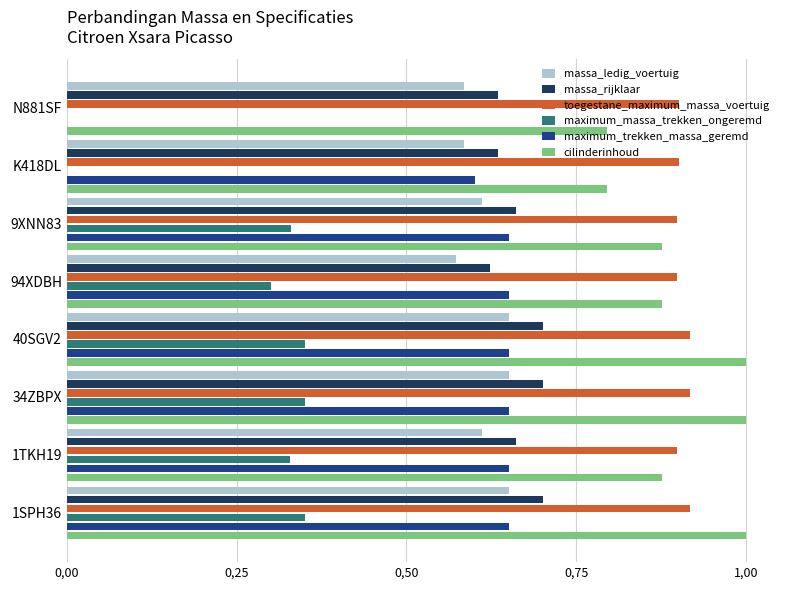

What are all the series names shown in the legend?

massa_ledig_voertuig, massa_rijklaar, toegestane_maximum_massa_voertuig, maximum_massa_trekken_ongeremd, maximum_trekken_massa_geremd, cilinderinhoud